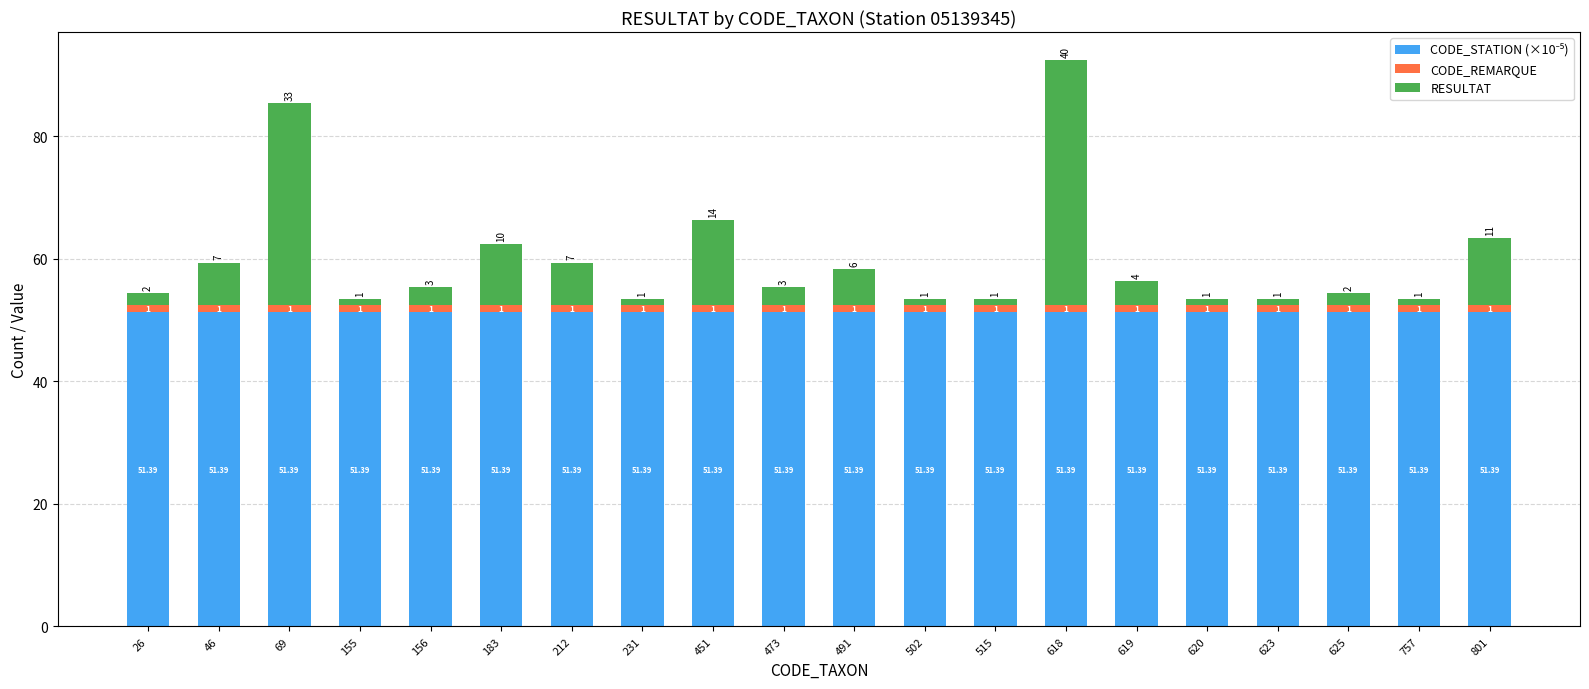

At which category is the sum across all series the highest?

618